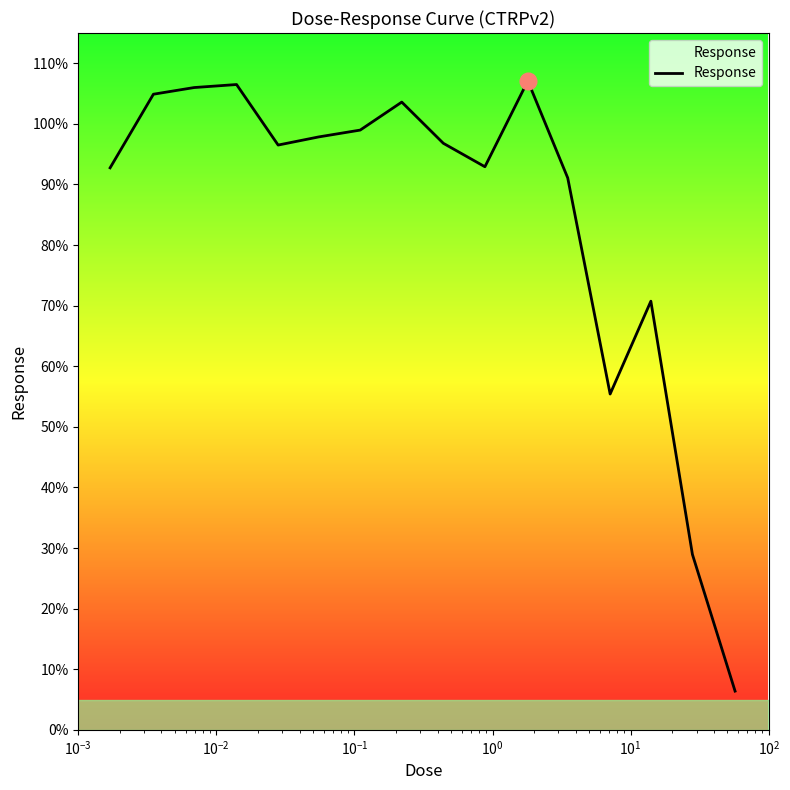

What is the maximum value shown in the chart?

107.1